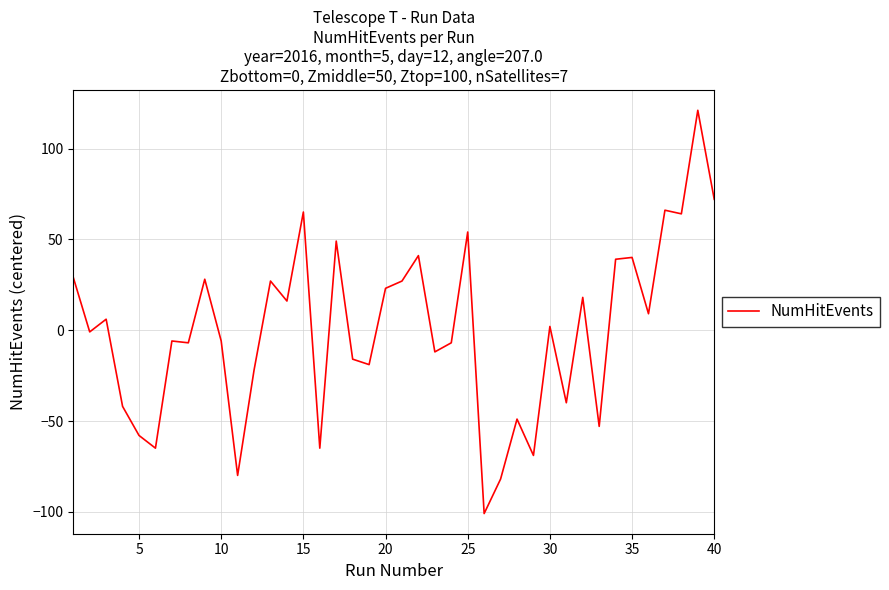

What is the difference between the maximum and minimum values?

222.0